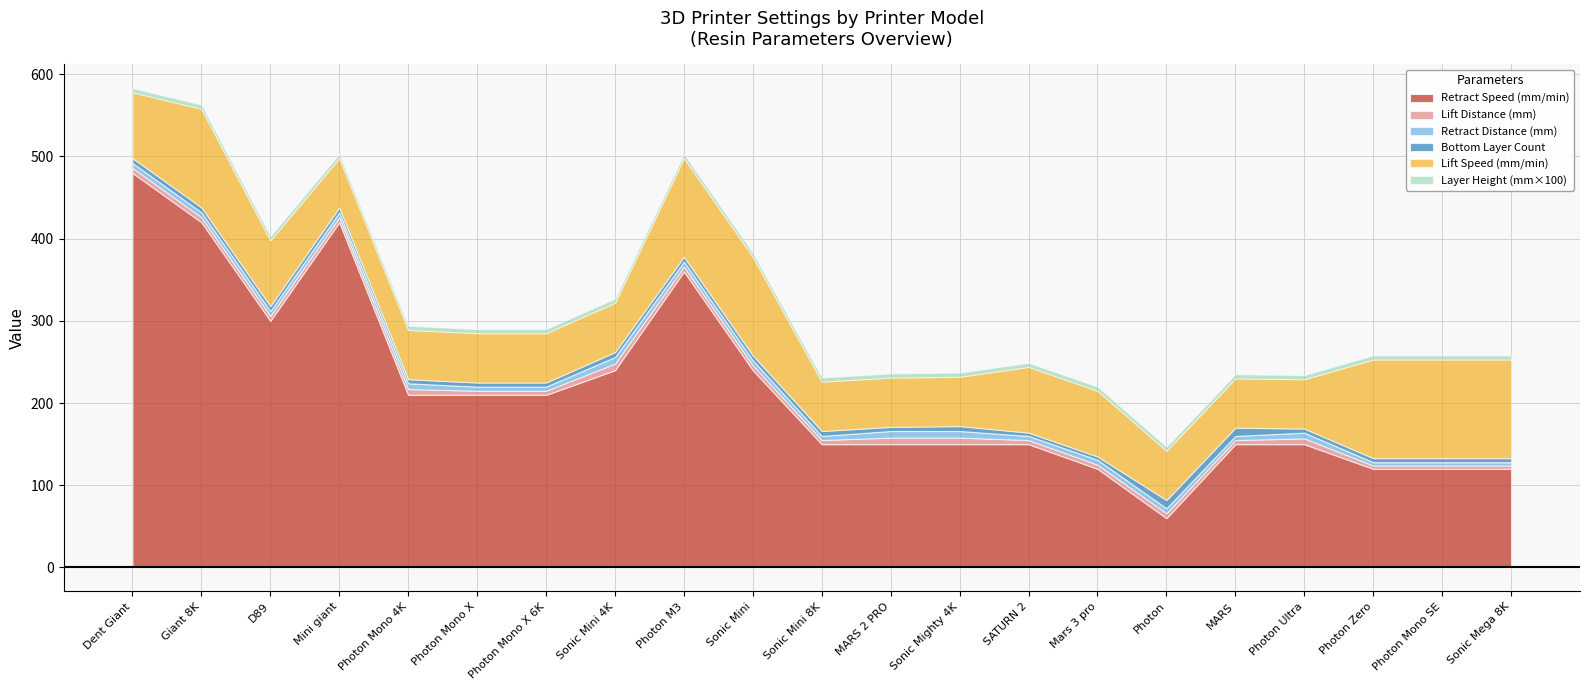

Reading right to left, transcribe all the data shown in this chart.

Retract Speed (mm/min): 120	120	120	150	150	60	120	150	150	150	150	240	360	240	210	210	210	420	300	420	480
Lift Distance (mm): 4	4	4	7	5	6	5	5	8	8	5	6	6	8	5	5	7	6	6	6	6
Retract Distance (mm): 4	4	4	7	5	6	6	5	8	8	5	6	6	8	5	5	7	6	6	6	6
Bottom Layer Count: 5	5	5	5	10	10	4	4	6	5	6	6	6	6	5	5	5	6	6	6	6
Lift Speed (mm/min): 120	120	120	60	60	60	80	80	60	60	60	120	120	60	60	60	60	60	80	120	80
Layer Height (mm×100): 5	5	5	5	5	5	5	5	5	5	5	5	5	5	5	5	5	5	5	5	5